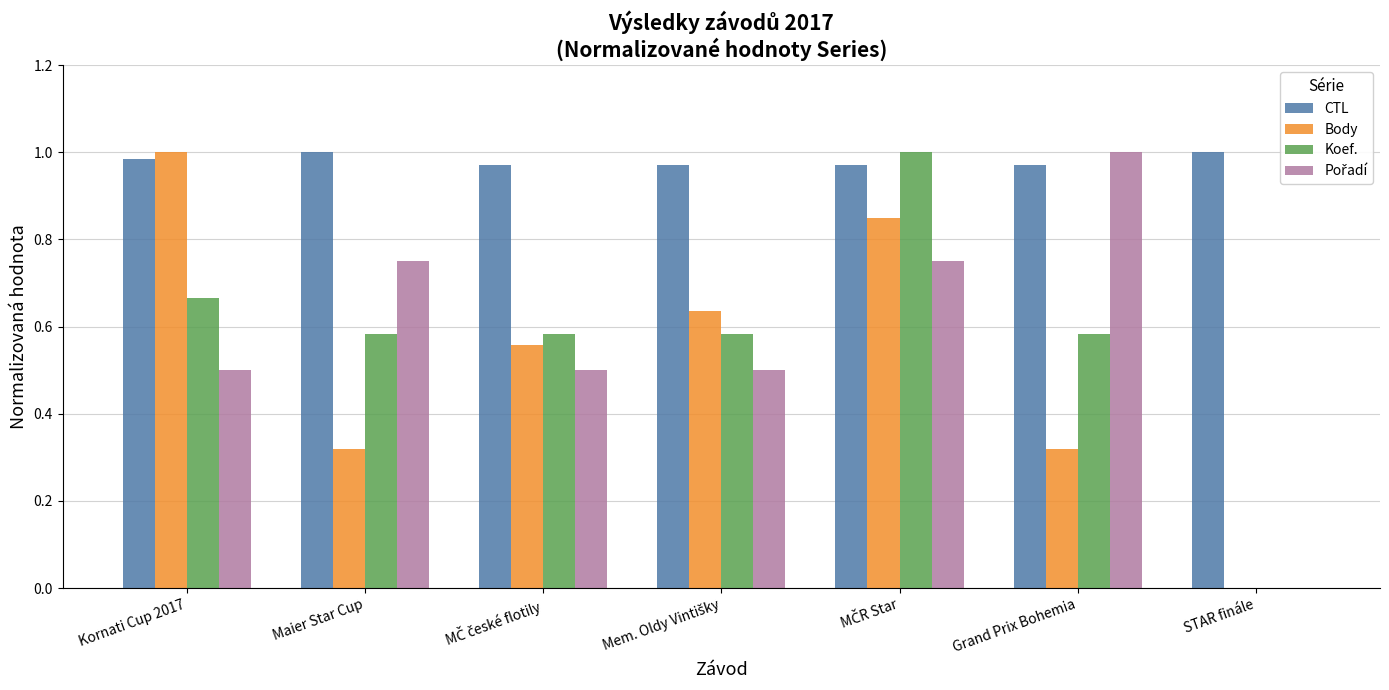

Is it true that CTL equals 0.5 at Kornati Cup 2017?

False